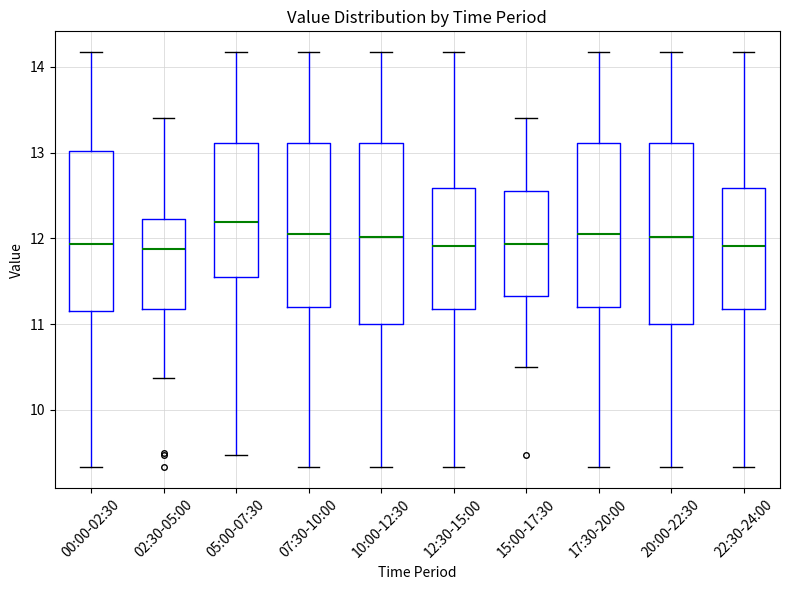

Where does the lower whisker of the box for 07:30-10:00 end on the y-axis? The values are not printed on the chart, so give them approximately, as read against the axis.

9.3